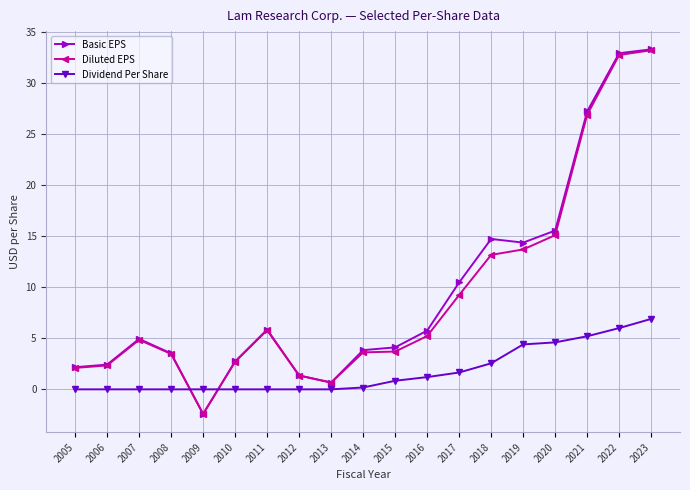

Is it true that Dividend Per Share equals 1.6 at 2017?

True